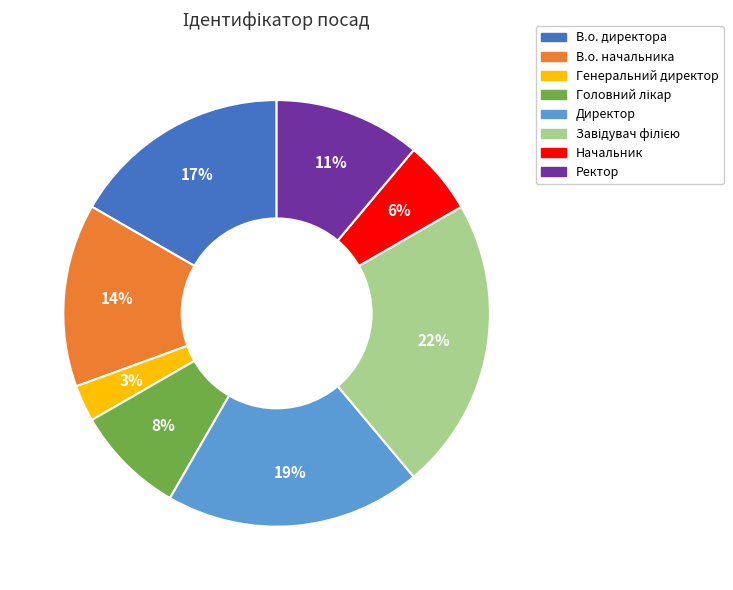

How many segments does this pie chart have?

8